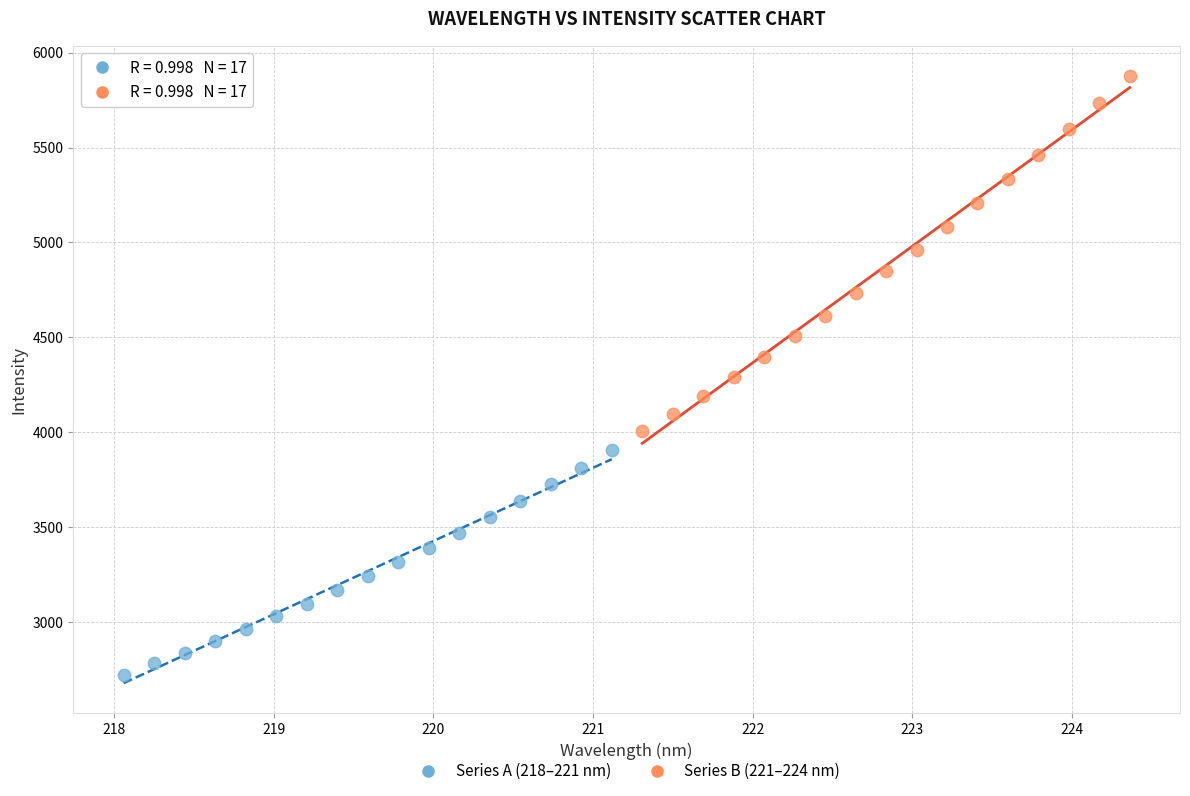

Which series contains the highest Y value?

Series B (221–224 nm)